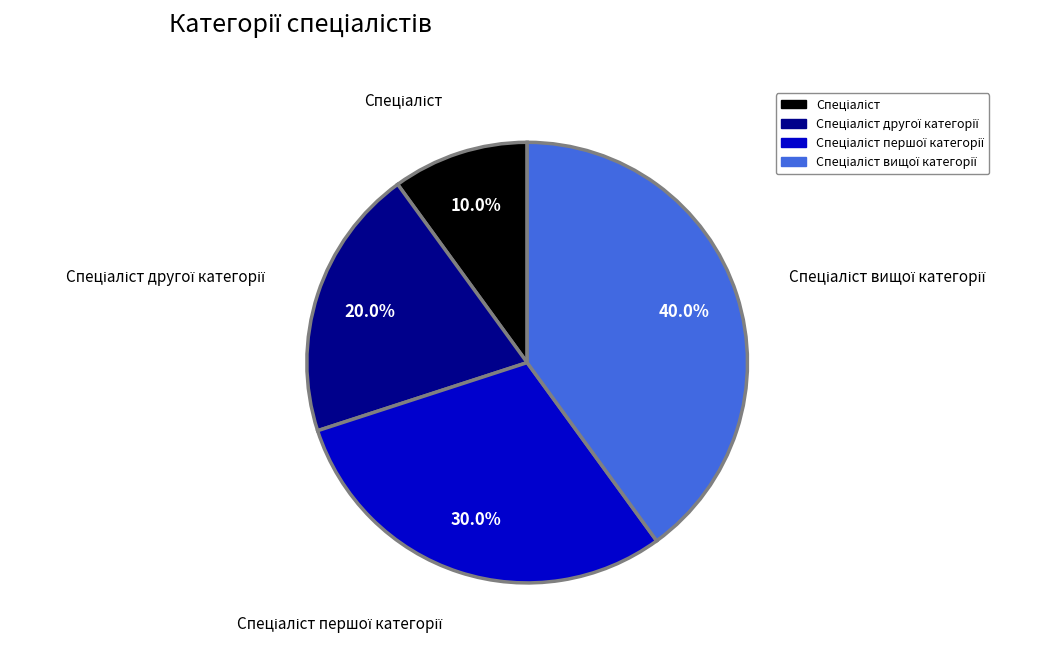

Does any single category account for the majority?

No